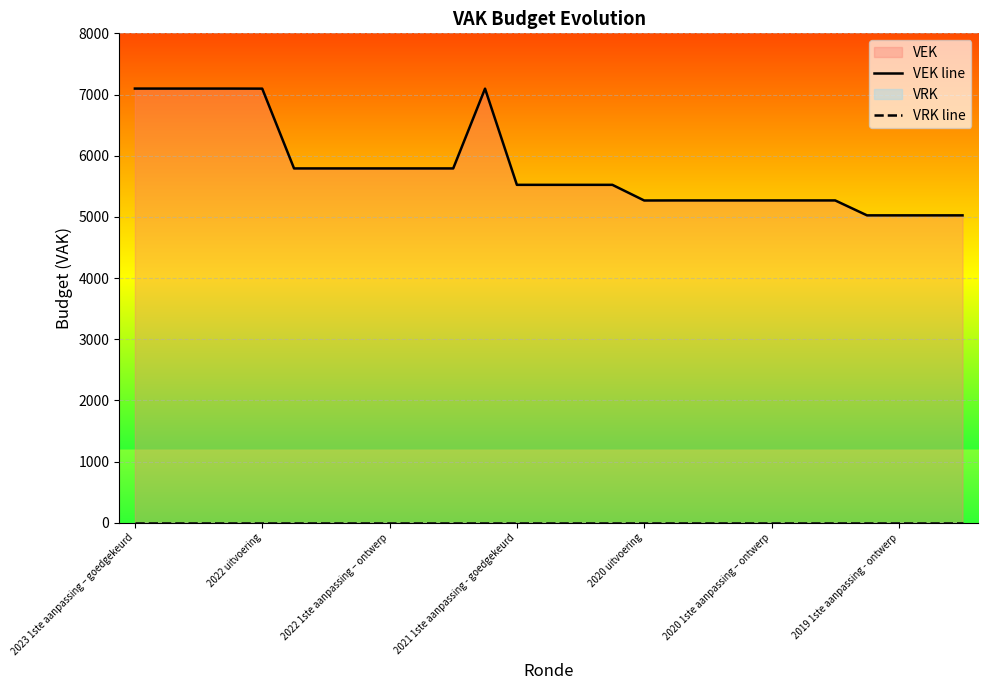

The value of VEK line at 10 is 9447. True or false?

False